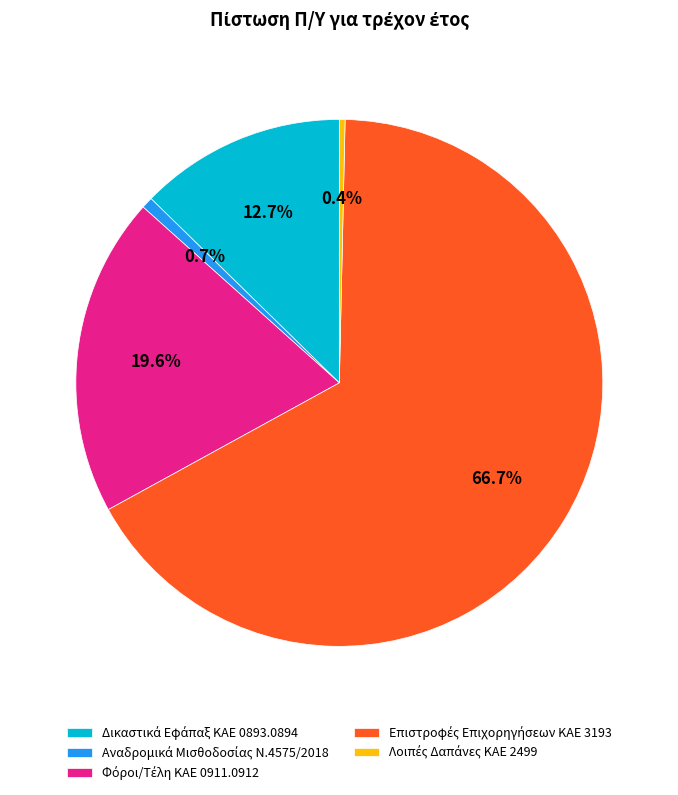

Count the number of slices in the pie.

5